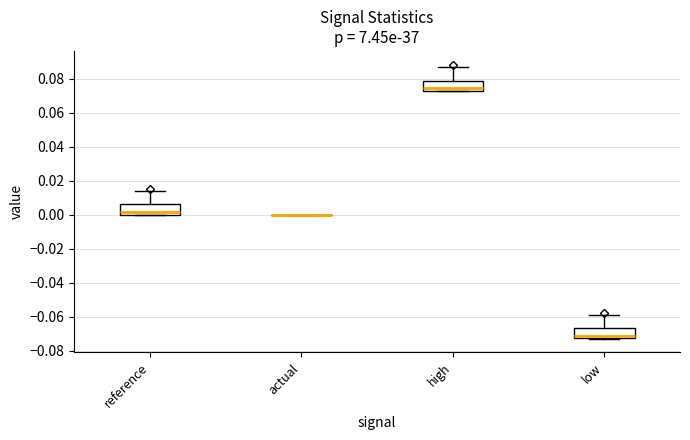

Where is the upper edge of the box for low on the y-axis? The values are not printed on the chart, so give them approximately, as read against the axis.

-0.066